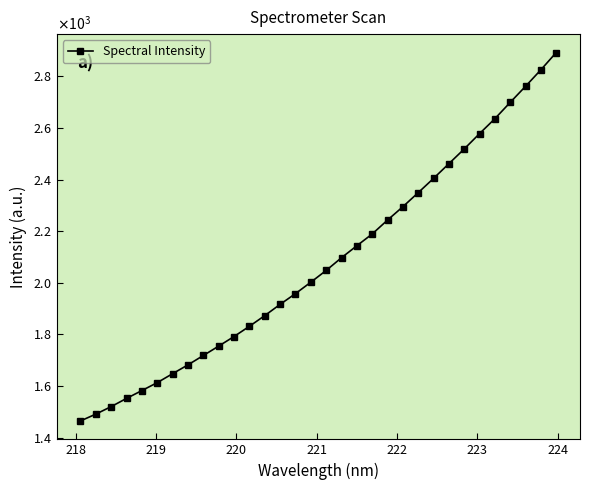

Does the chart have visible grid lines?

No